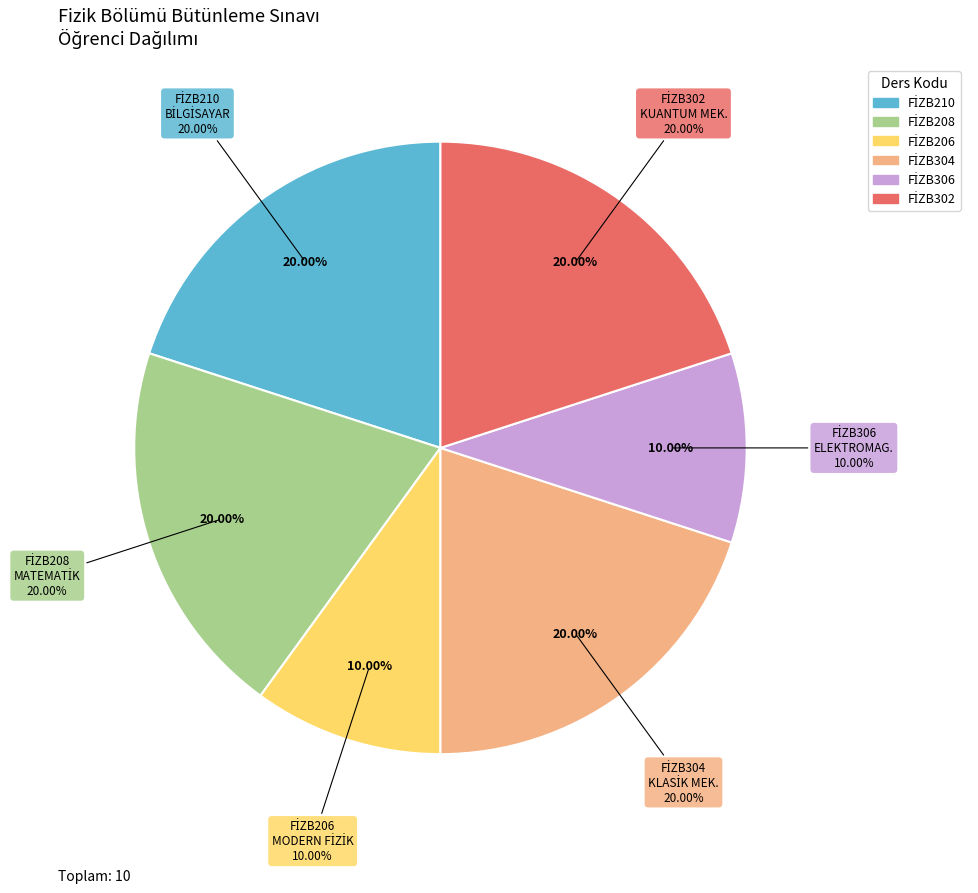

The FİZB210
BİLGİSAYAR
UYGULAMALARI slice represents 20% of the pie. True or false?

True